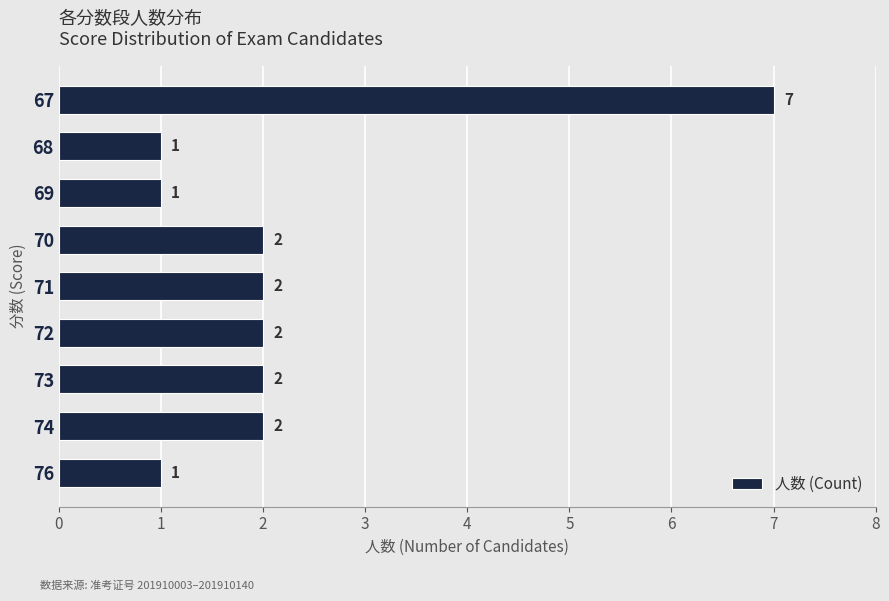

How many values are between 1 and 2?

8